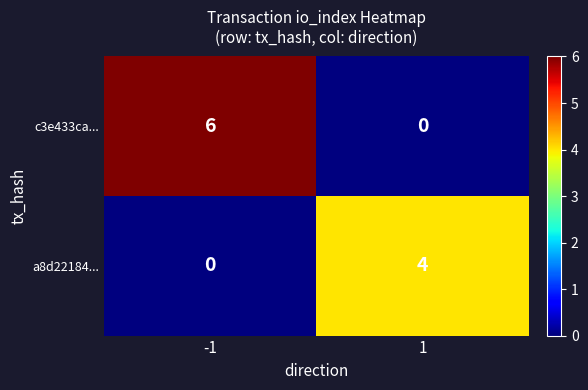

The value of a8d22184... at 1 is 6. True or false?

False